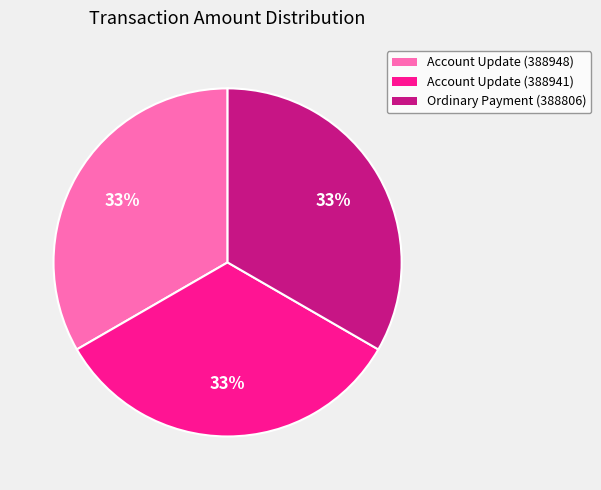

Does Ordinary Payment (388806) account for over 50% of the chart?

No